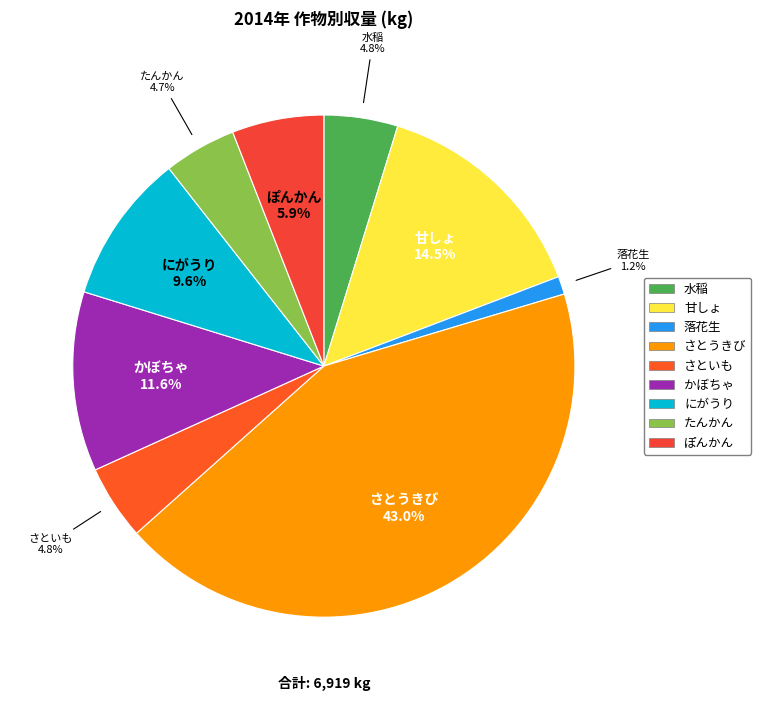

To the nearest percent, what is the difference between the largest and smallest slice percentages?

42%